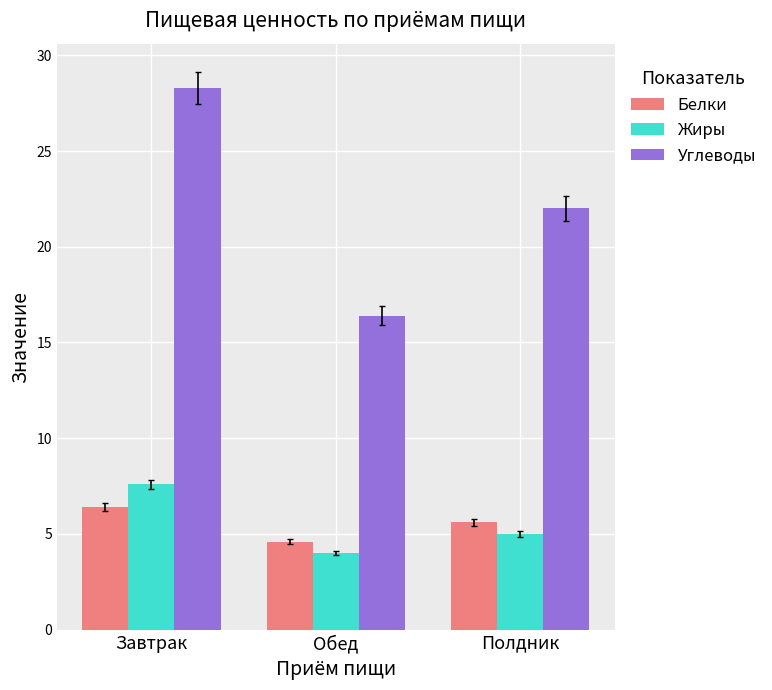

How many groups of bars are there?

3